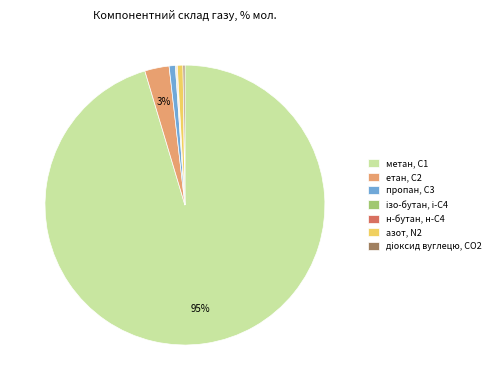

Is the sum of метан, С1 and азот, N2 greater than half?

Yes